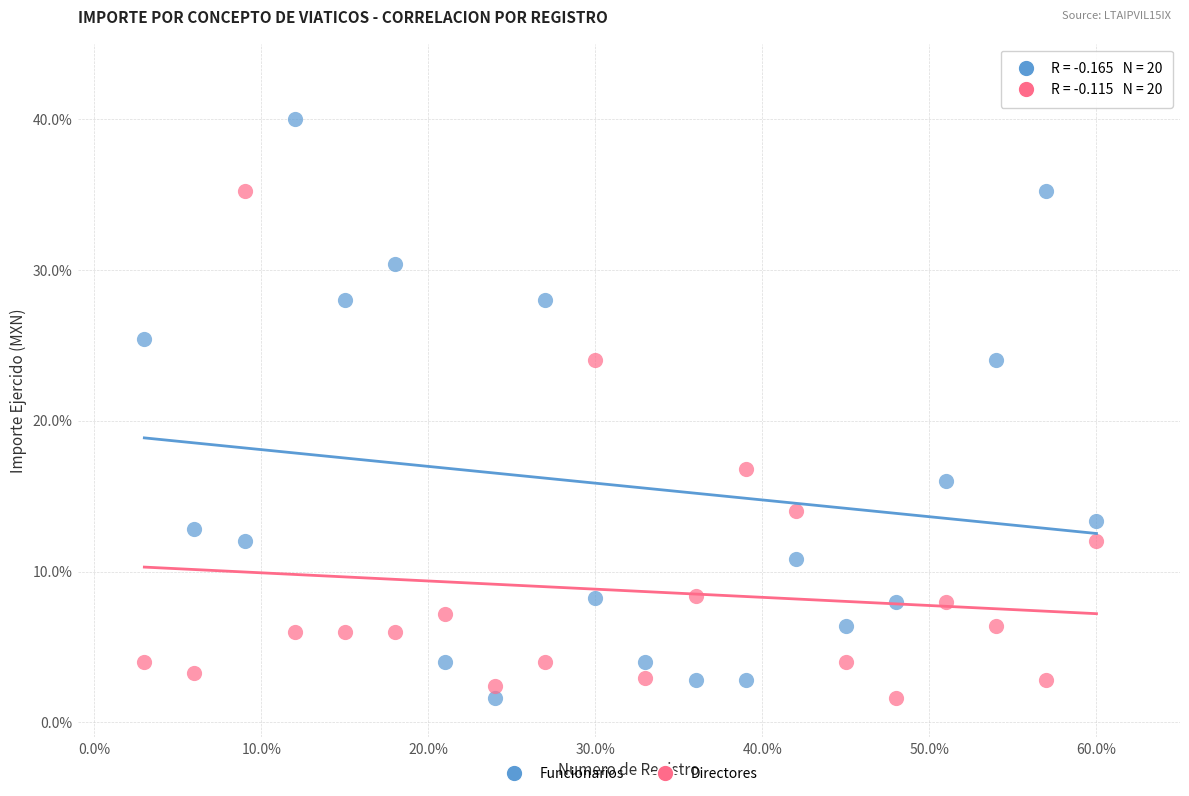

Across all data points, what is the range of X values (max minus min)?

57.0